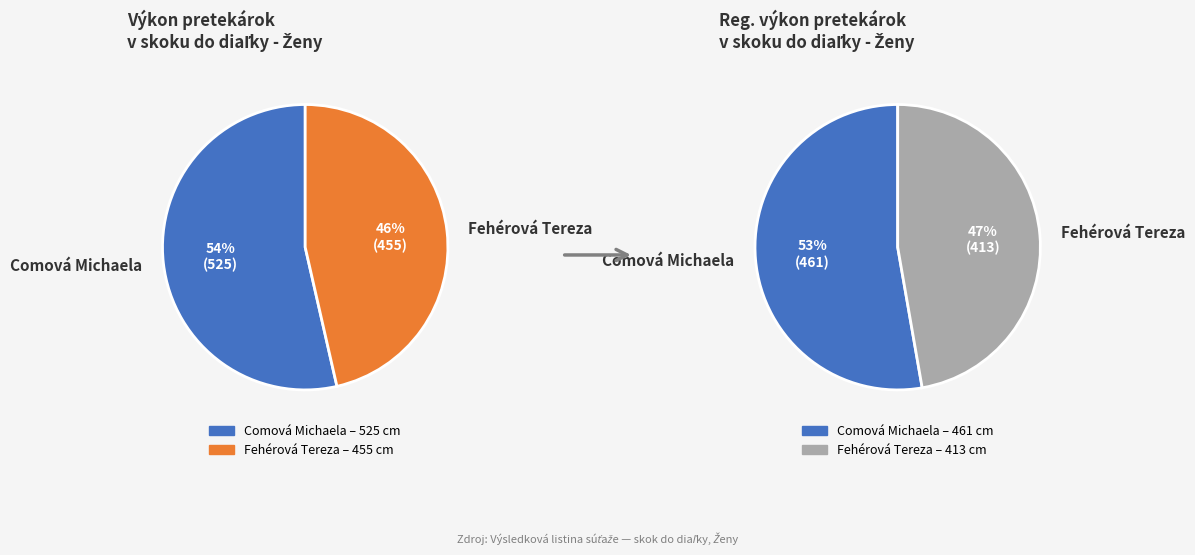

To the nearest percent, what is the average slice percentage?

50%